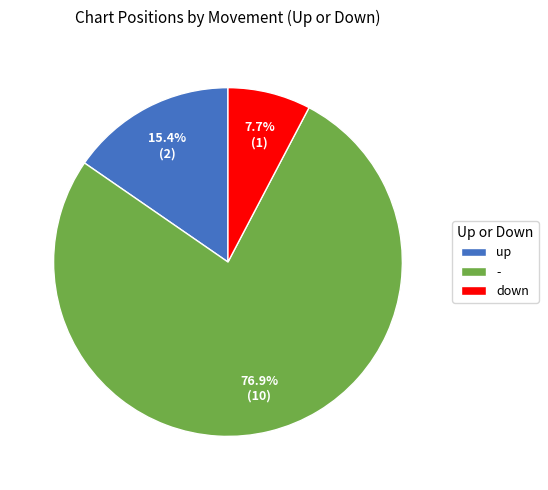

Is the sum of up and - greater than half?

Yes